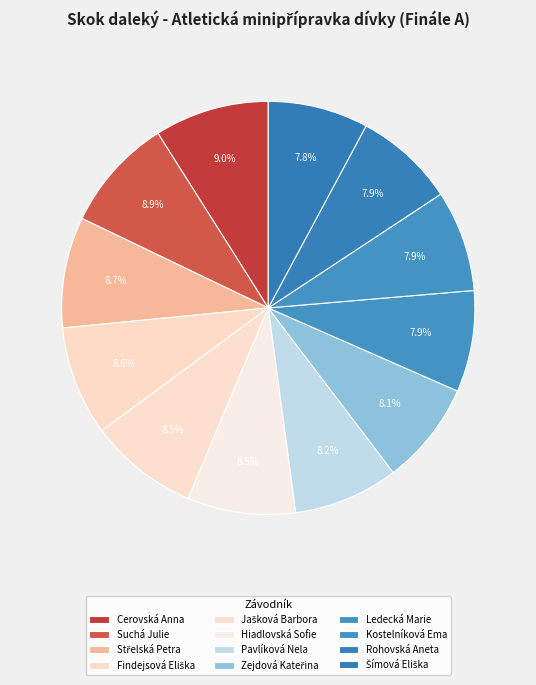

How many slices are in this pie chart?

12